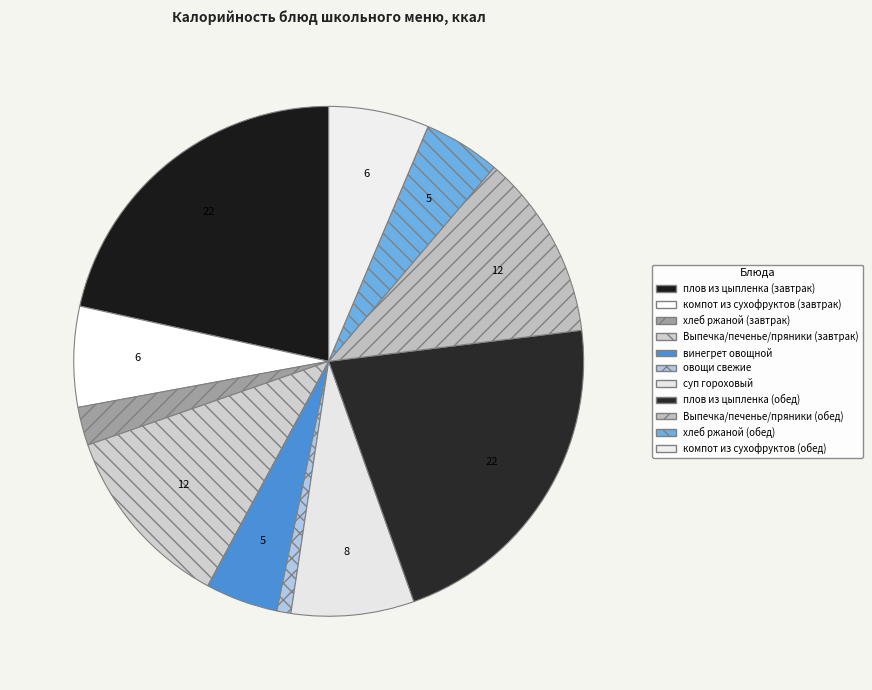

Does компот из сухофруктов (обед) represent more than half of the total?

No